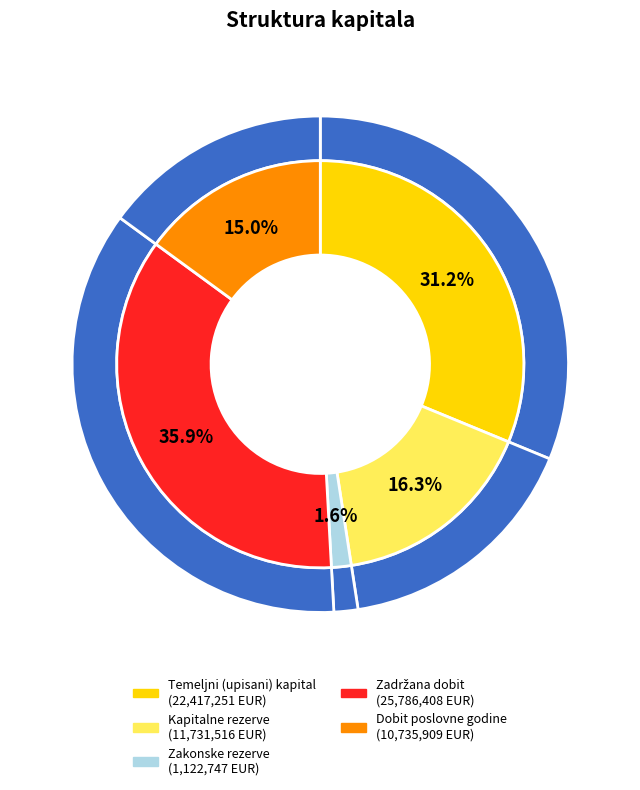

Is there a majority slice in this chart?

No